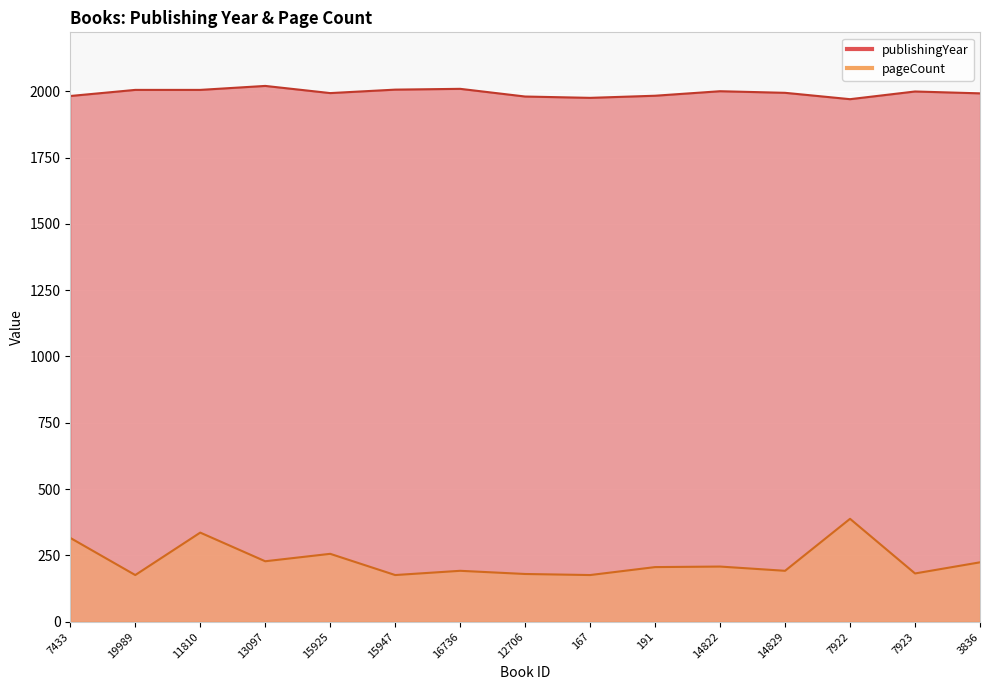

At which category is the sum across all series the highest?

7922